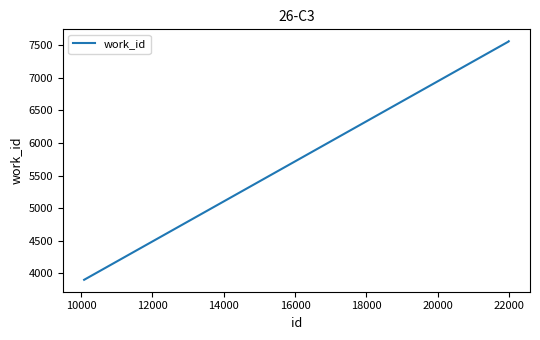

Count the number of data series in this chart.

1